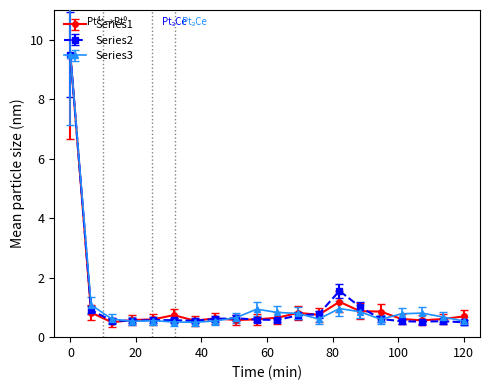

What is the value of the Series2 point at the 15th from the left?

1.0